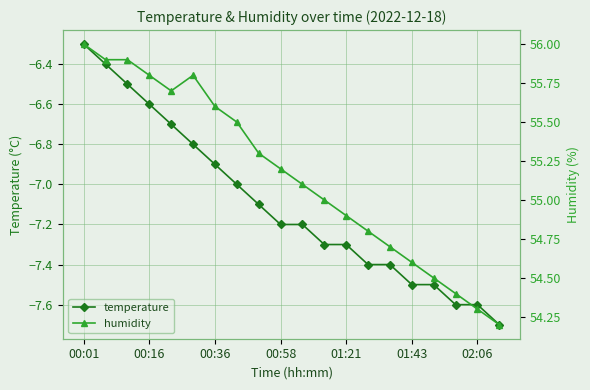

At which category is the sum across all series the highest?

00:01